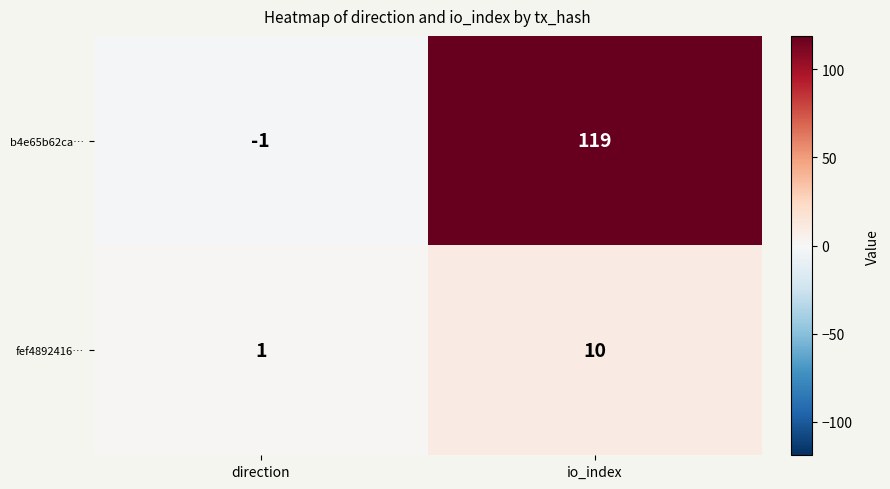

How many values in the fef4892416… series are below 10?

1